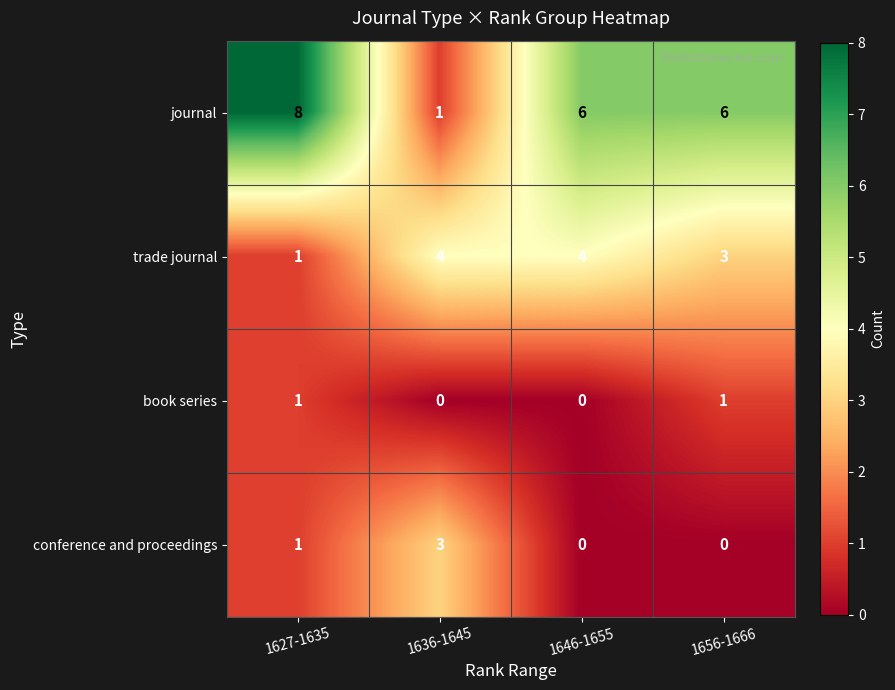

Rank the series by their maximum value, from highest to lowest.

journal, trade journal, conference and proceedings, book series